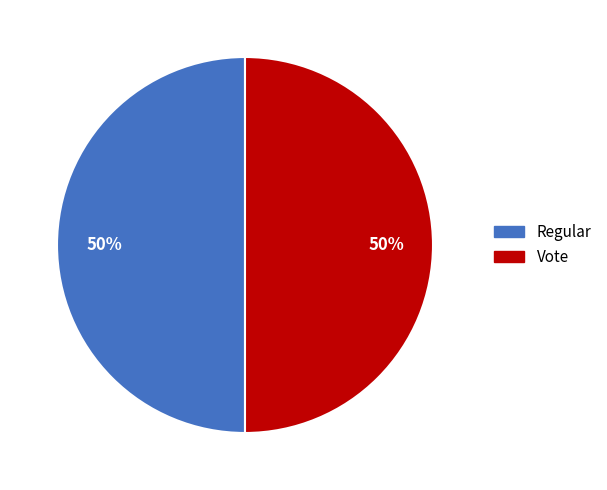

How many slices are in this pie chart?

2